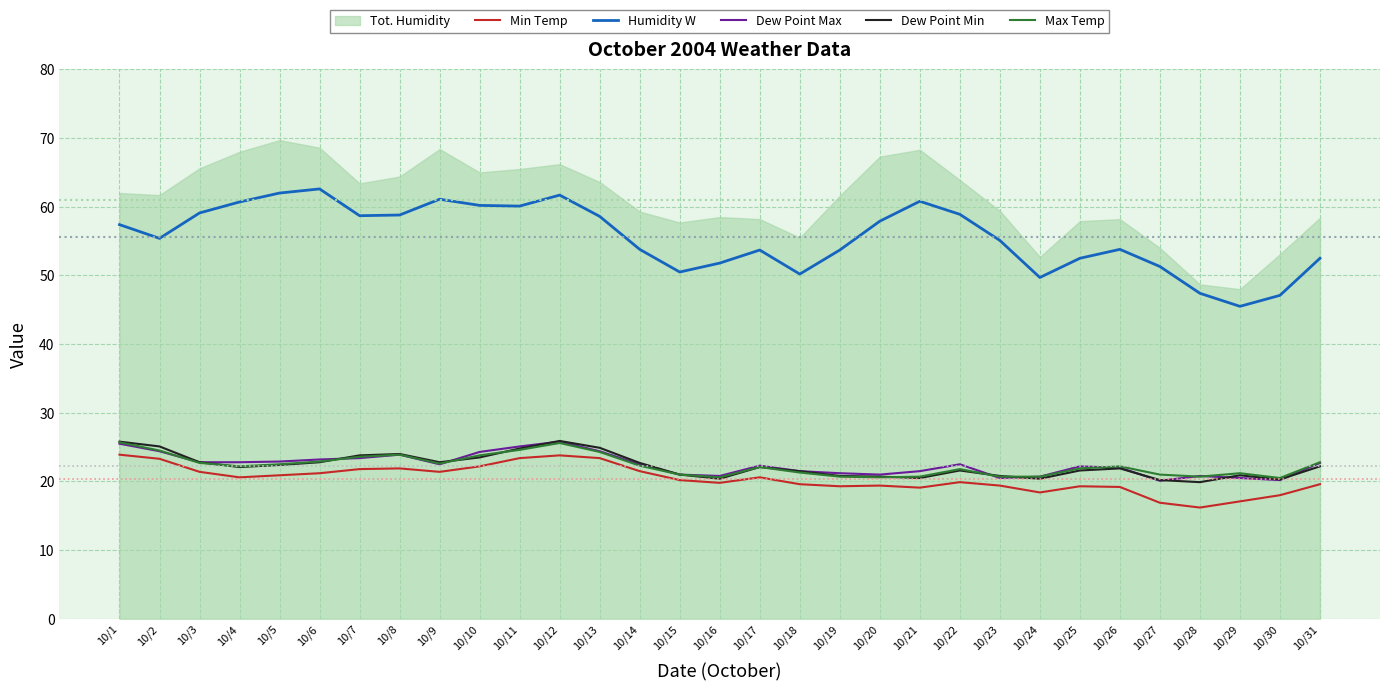

Is it true that Max Temp equals 25.7 at 10/1?

True